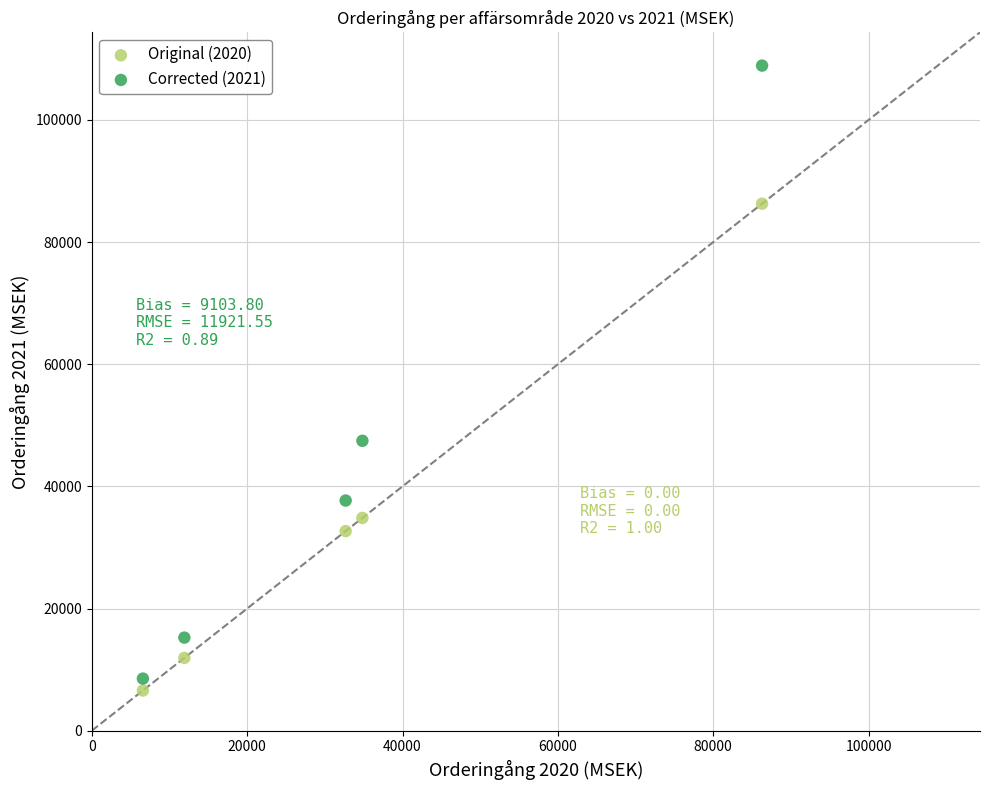

Which series reaches the minimum Y coordinate?

Original (2020)